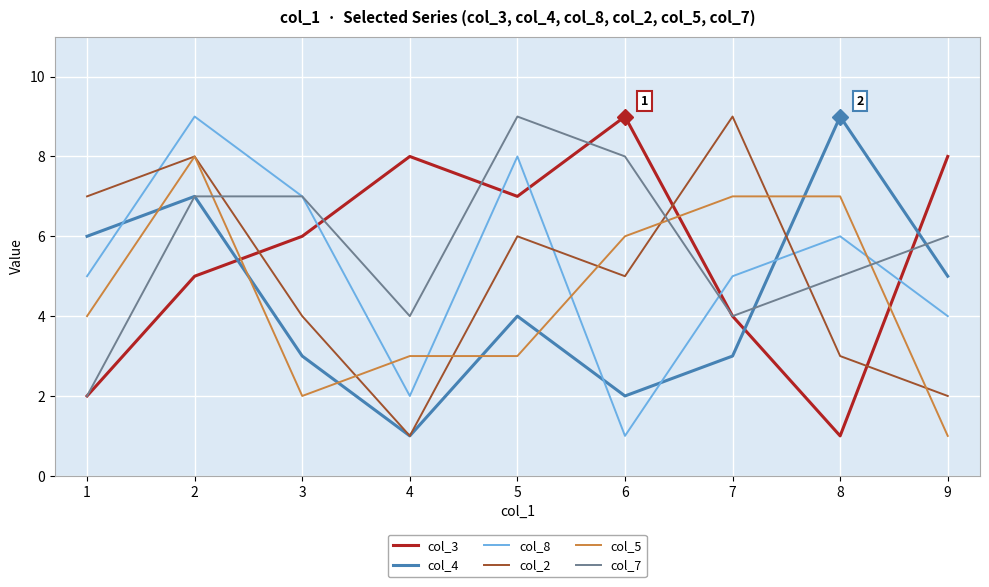

Where does the col_4 series first go above 4?

1